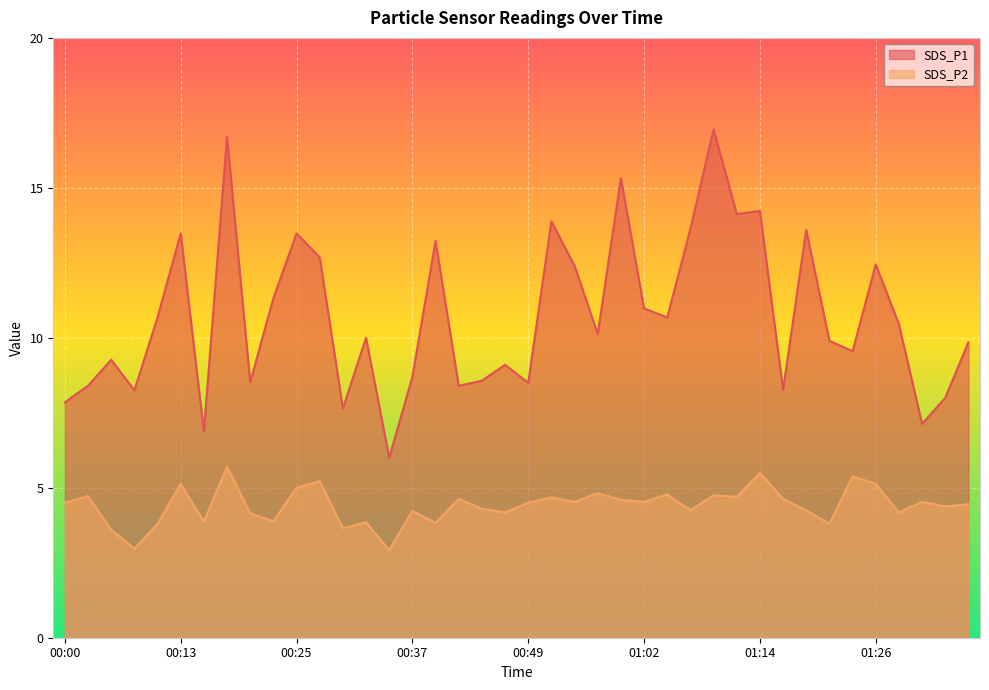

What is the difference between the maximum and minimum values in the SDS_P1 series?

10.9